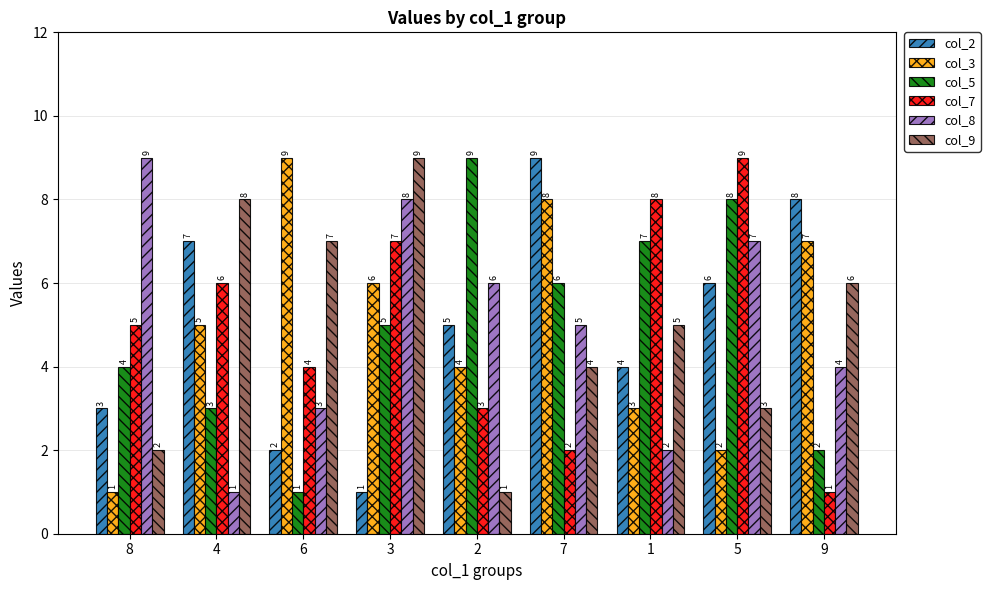

The value of col_9 at 5 is 3. True or false?

True